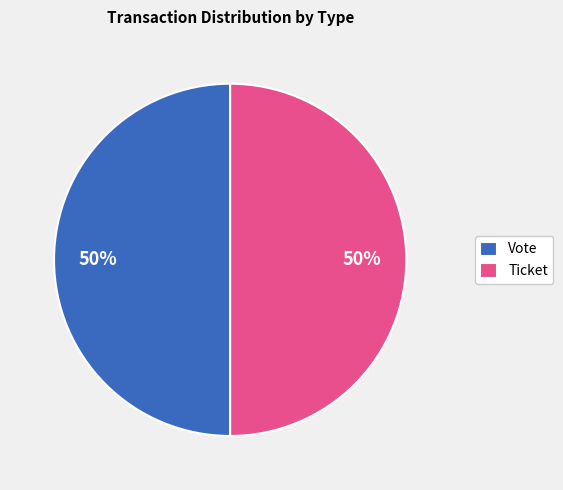

To the nearest percent, what percentage of the pie is Vote?

50%